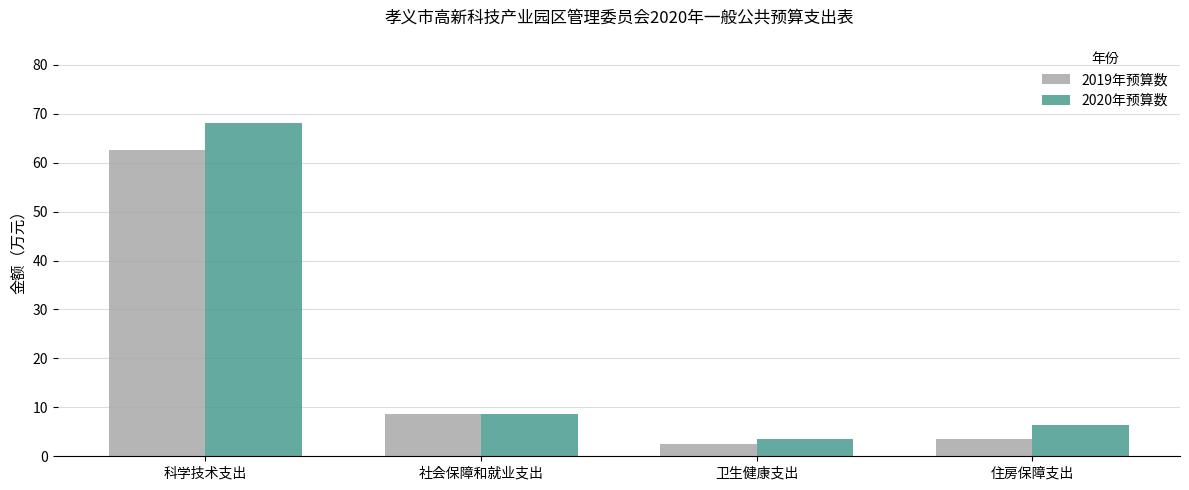

List the series in order of their overall mean, highest first.

2020年预算数, 2019年预算数